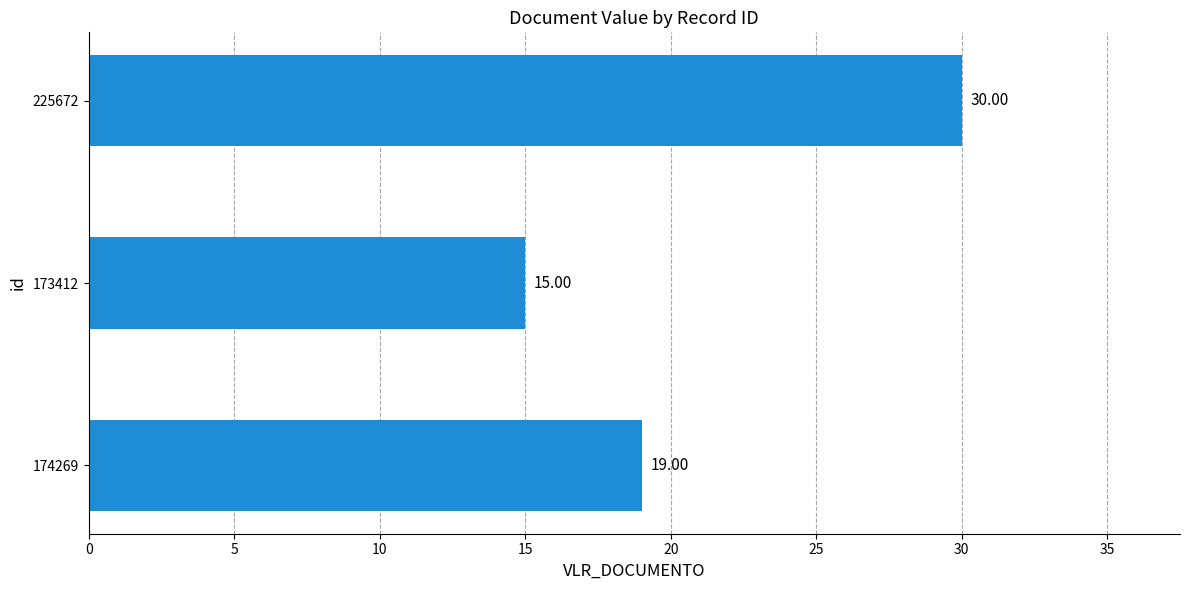

Which label corresponds to the largest value in the chart?

225672